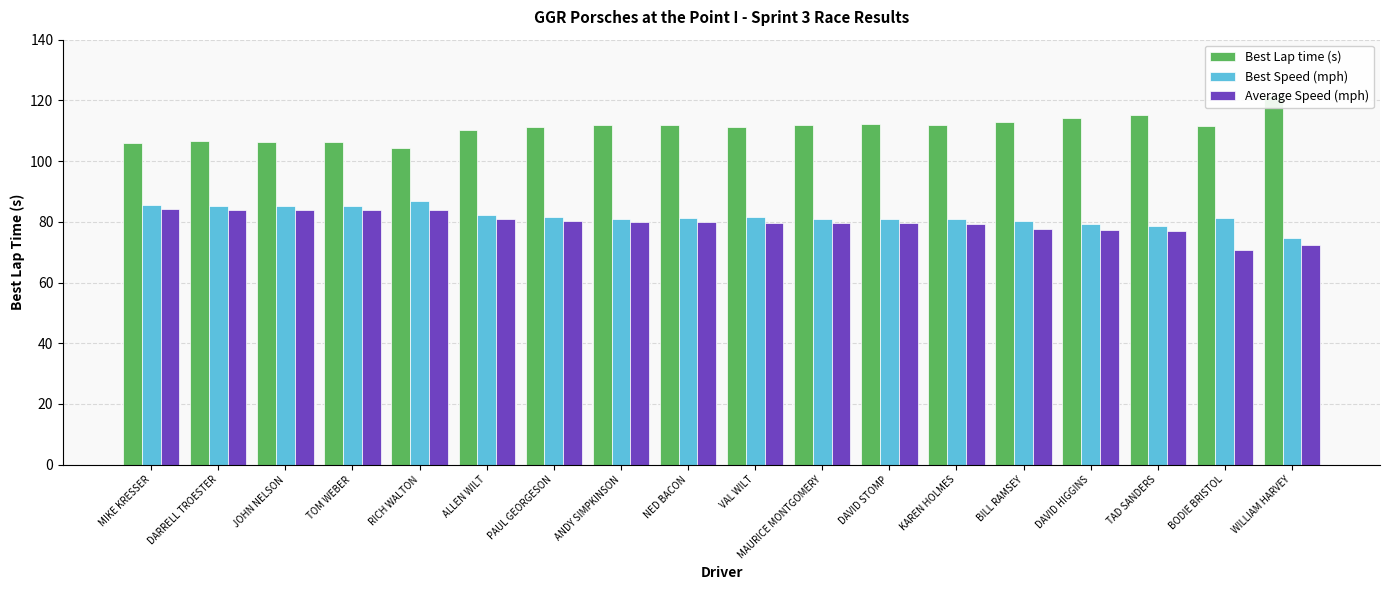

Rank the series by their maximum value, from lowest to highest.

Average Speed (mph), Best Speed (mph), Best Lap time (s)